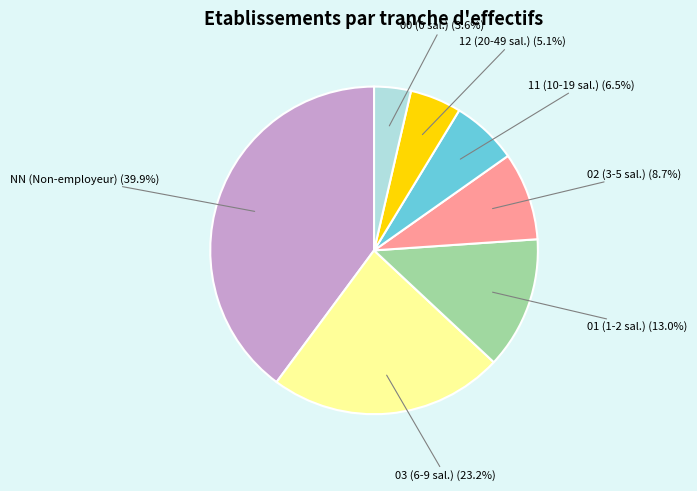

Is there any slice that represents more than half of the pie?

No